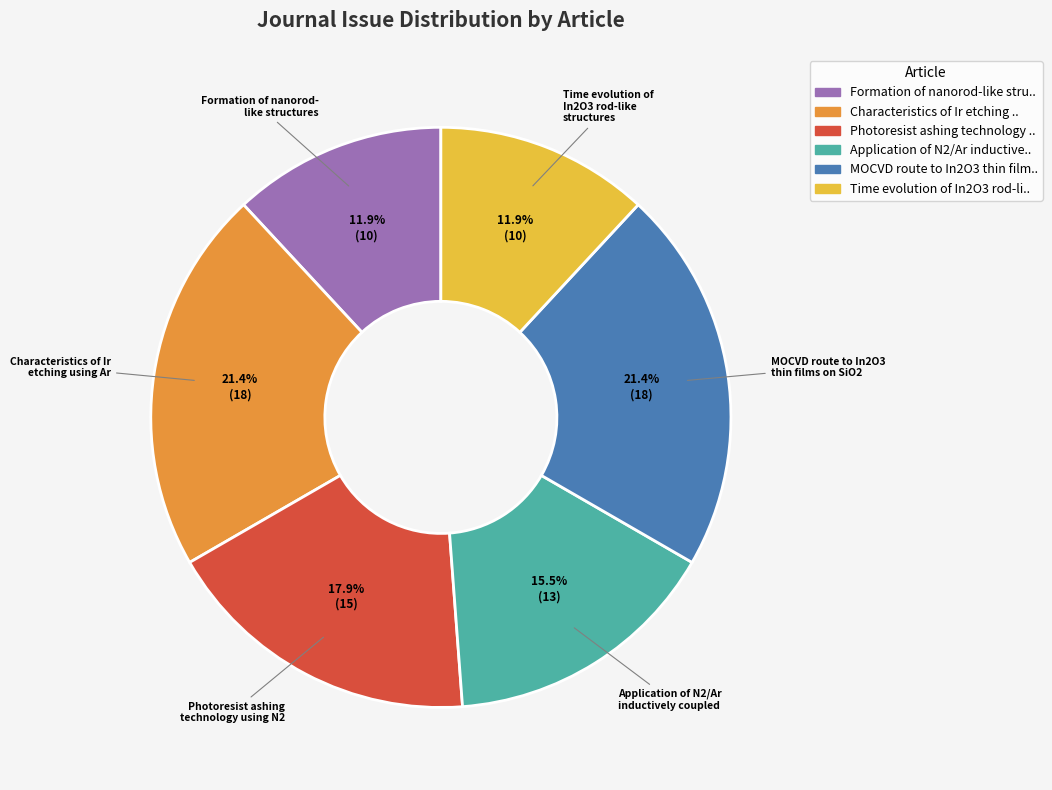

Is there any slice that represents more than half of the pie?

No